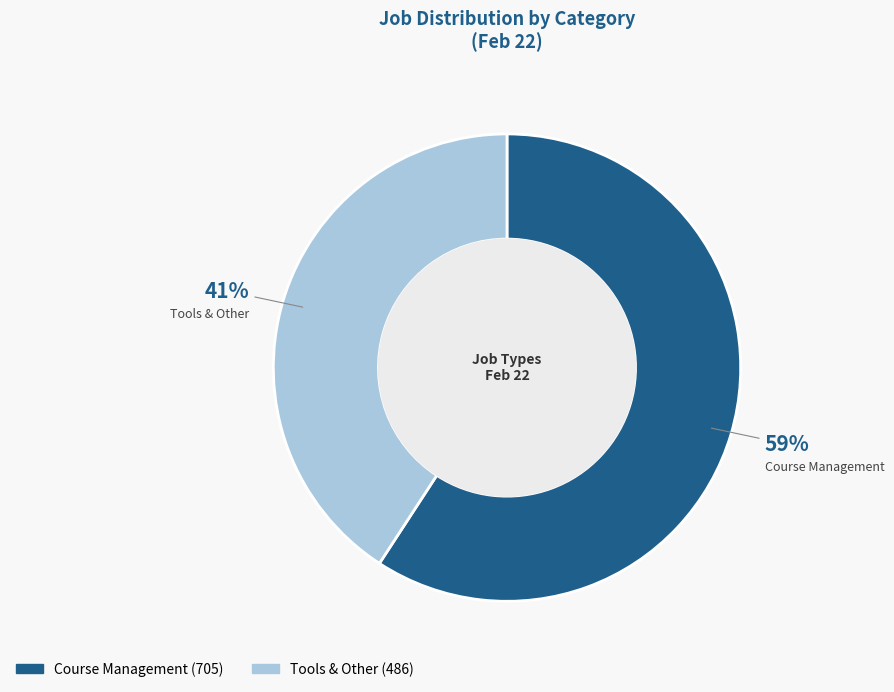

Combined, do Course Management and Tools & Other account for over 50%?

Yes